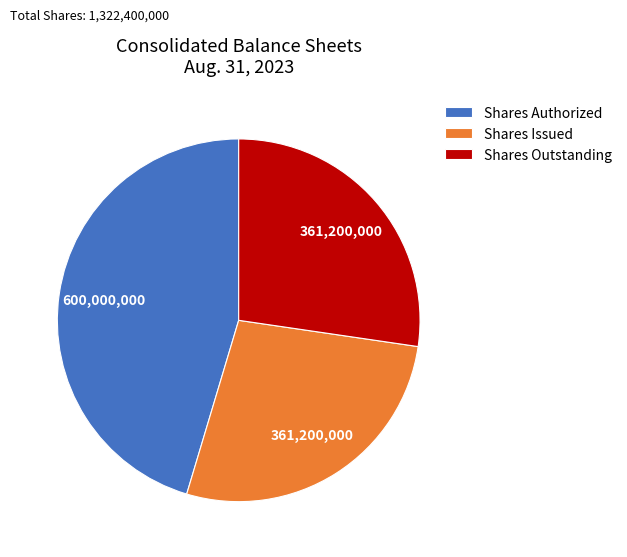

Do Shares Authorized and Shares Outstanding together represent more than half of the pie?

Yes